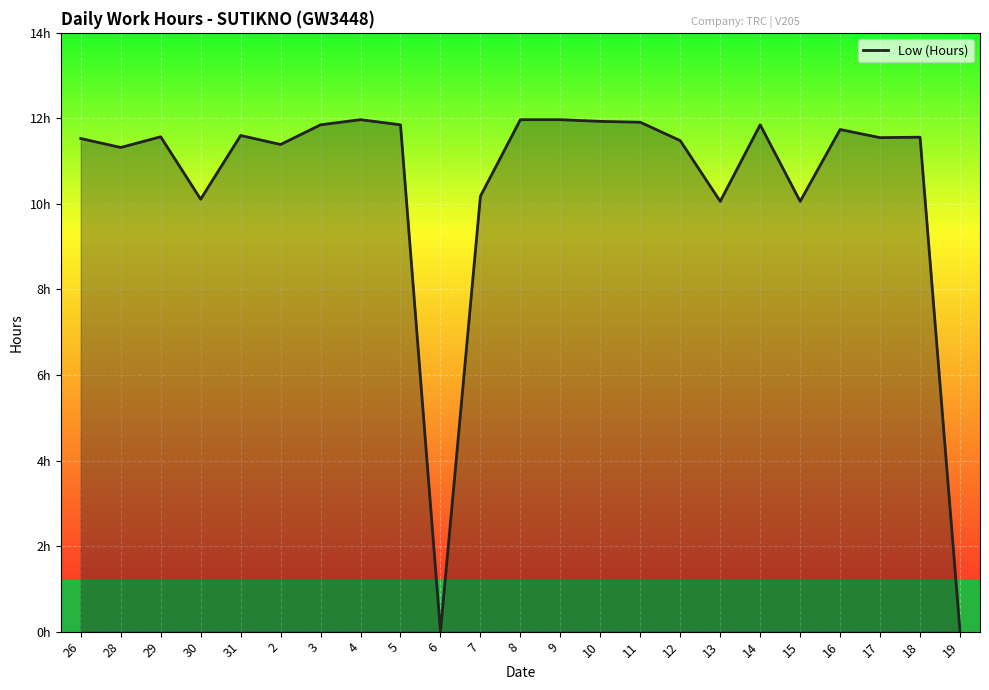

How many points are higher than both their immediate neighbors (excluding endpoints)?

6